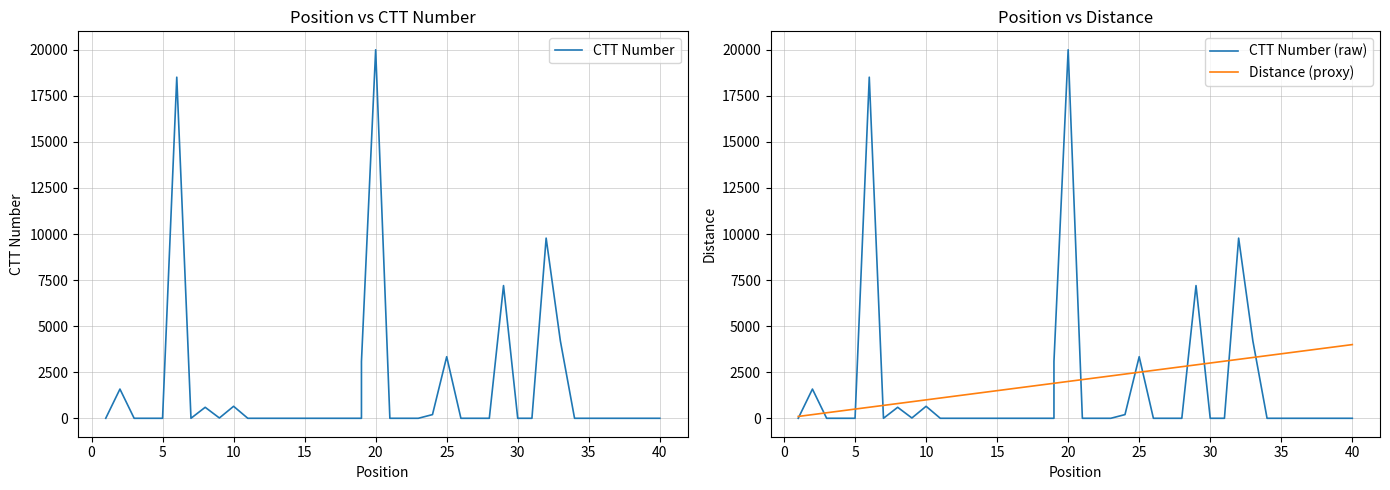

The CTT Number (raw) series shows 9243 at 17. True or false?

False